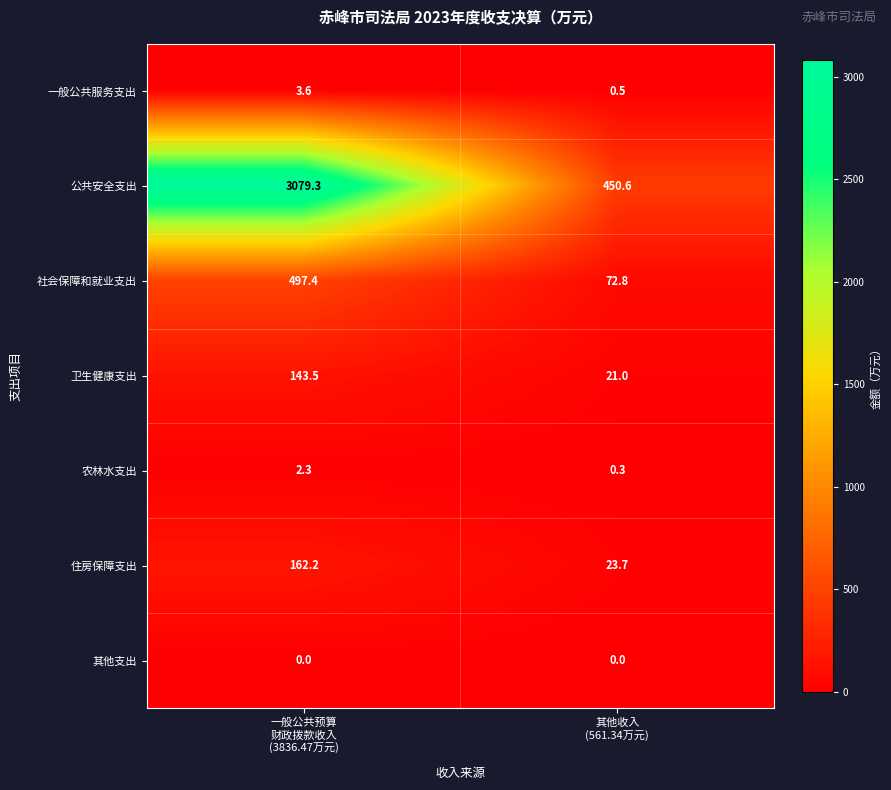

How many data points does each series have?

2